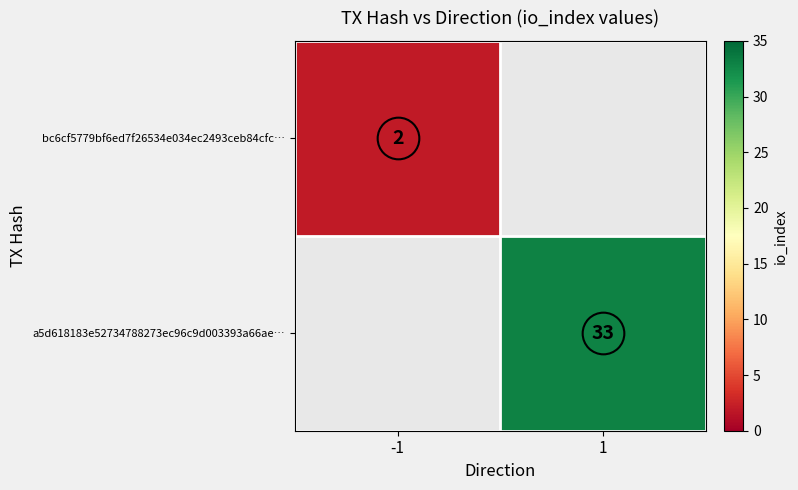

What is the minimum value shown in the chart?

2.0